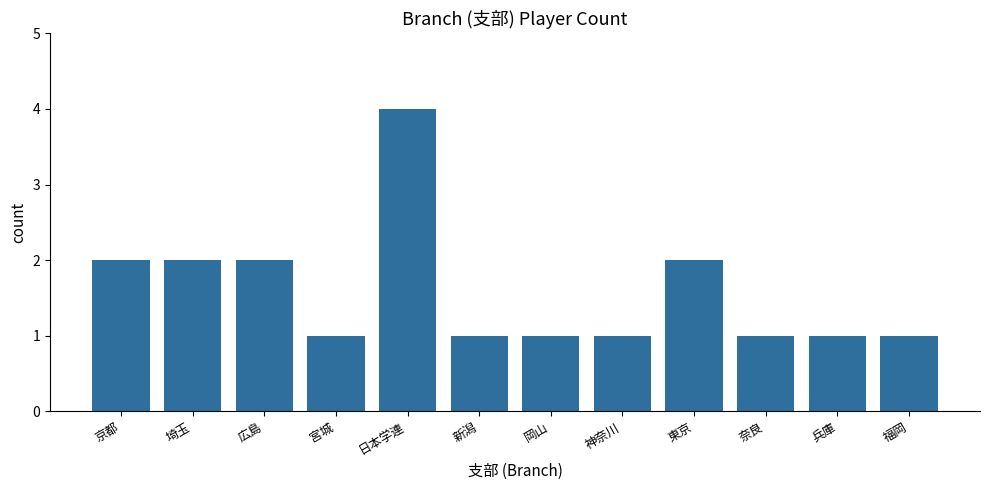

Which has a higher value, 京都 or 新潟?

京都